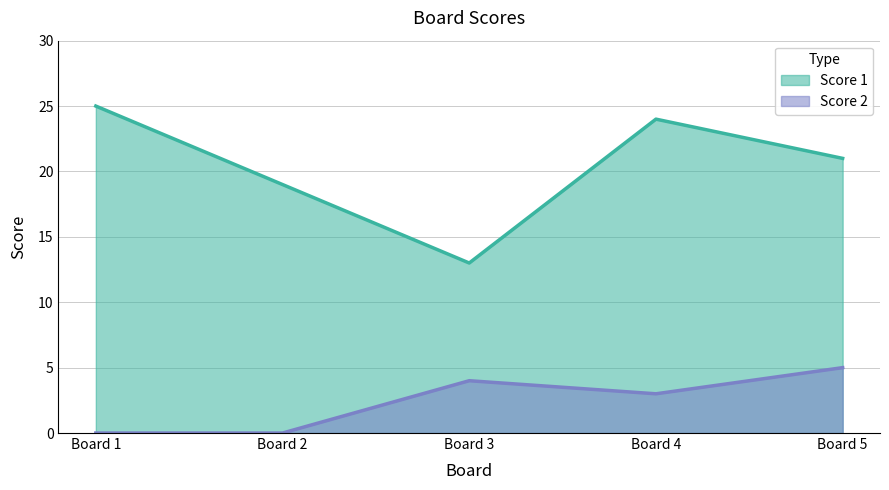

At Board 3, list the series in order from smallest to largest.

Score 2, Score 1